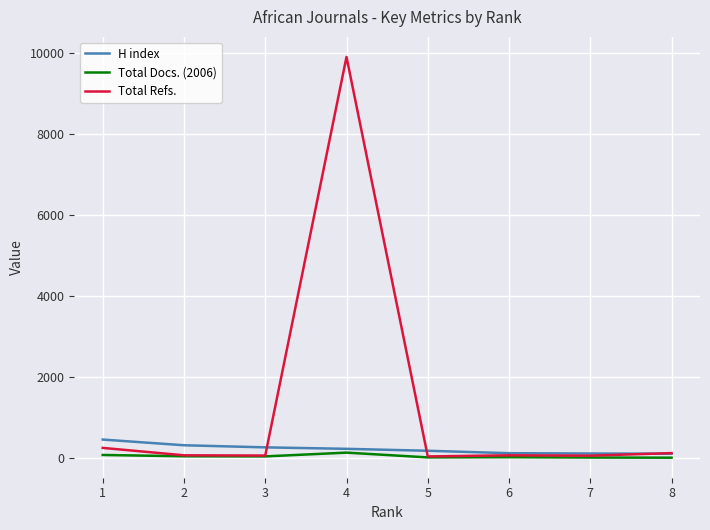

How many series are shown in this chart?

3